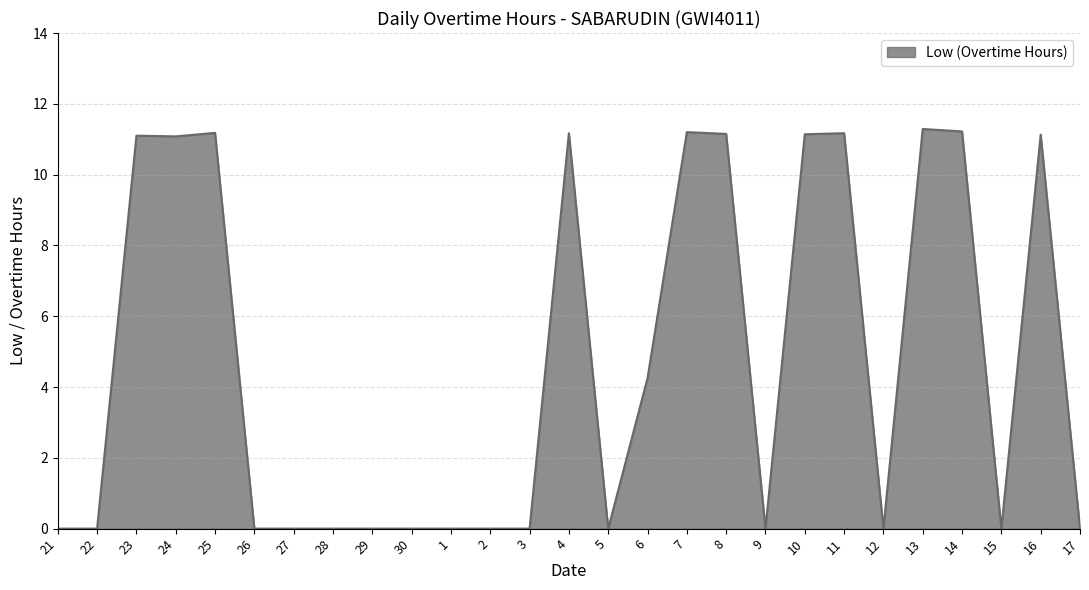

How many lines are shown in the chart?

1